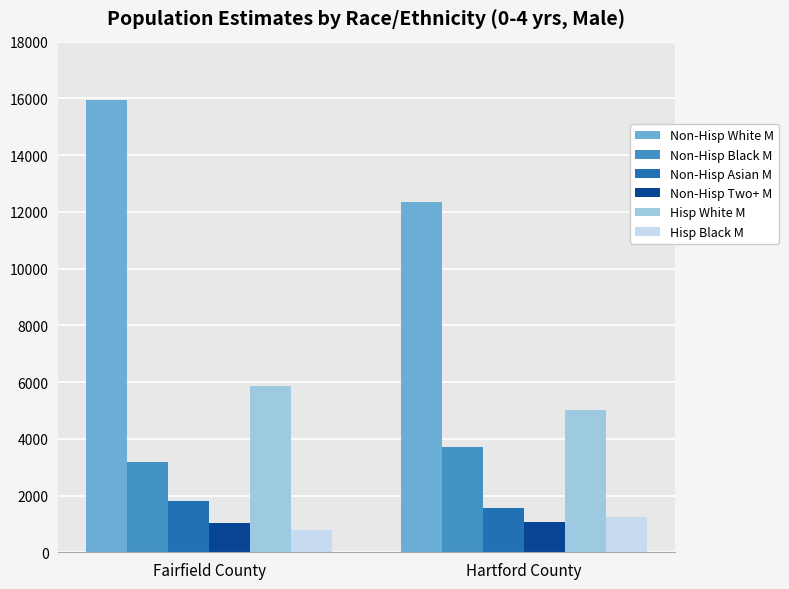

What is the highest value of the Hisp White M series?

5848